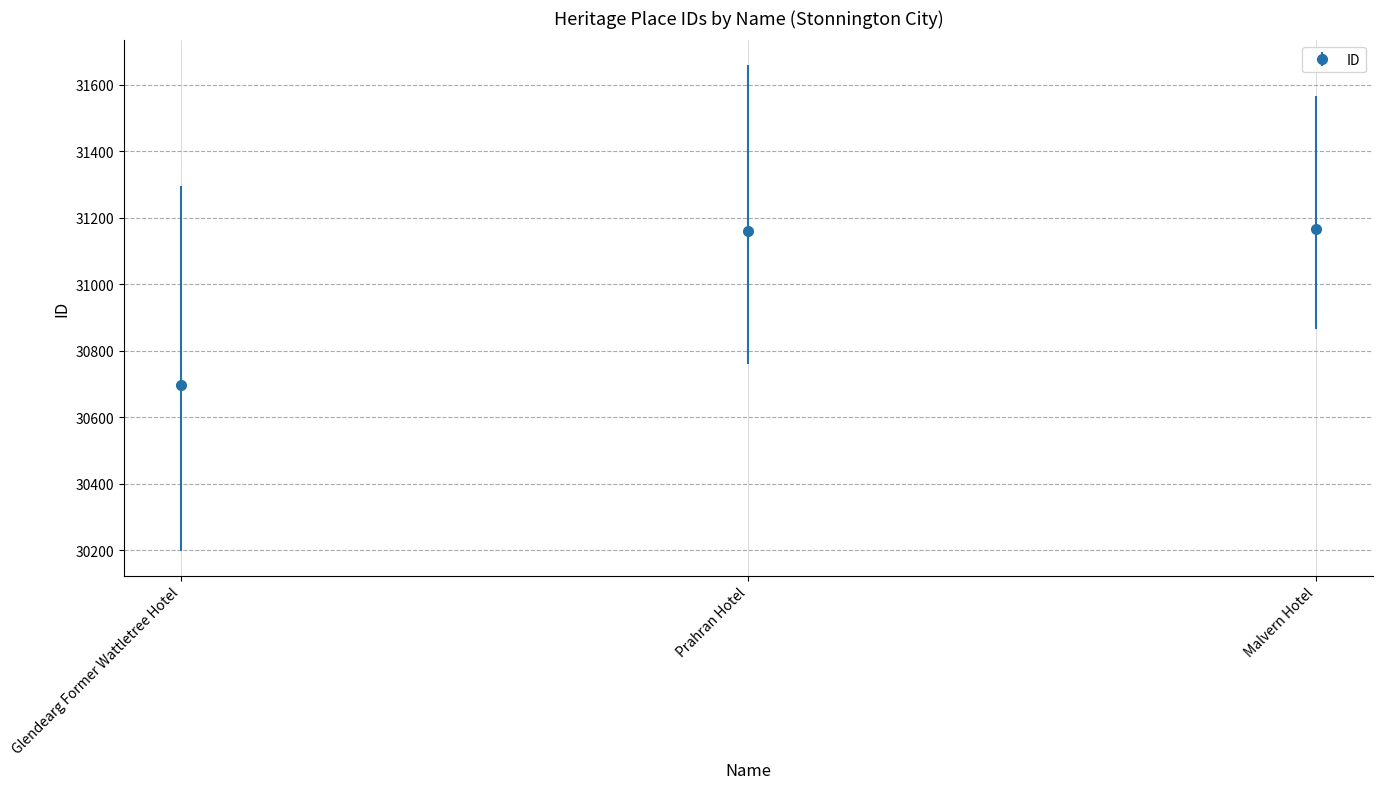

Approximately how many times larger is the value at Malvern Hotel compared to Glendearg Former Wattletree Hotel?

1.0